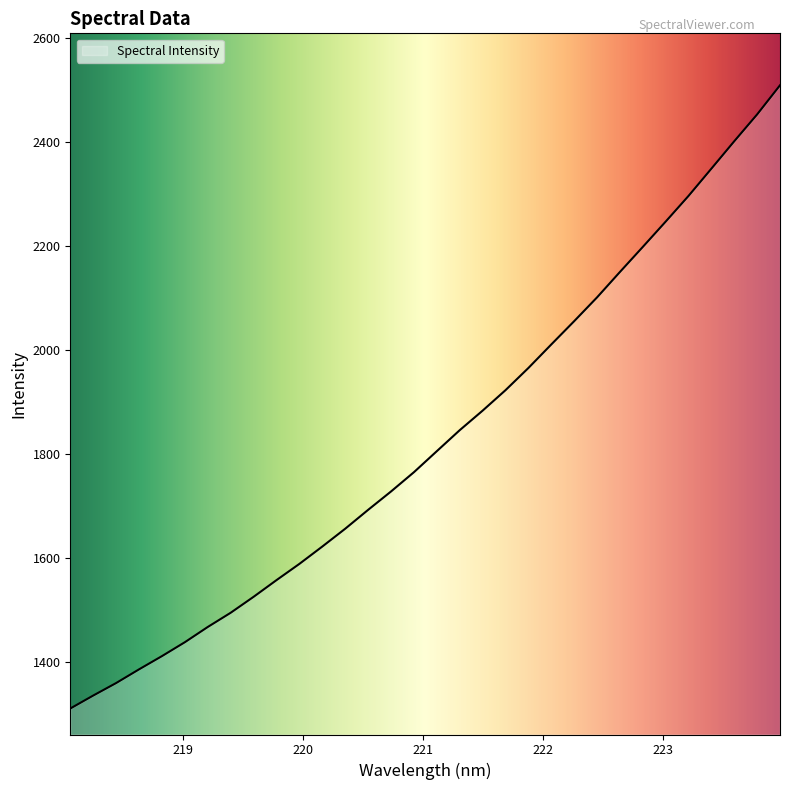

What is the maximum value shown in the chart?

2509.9